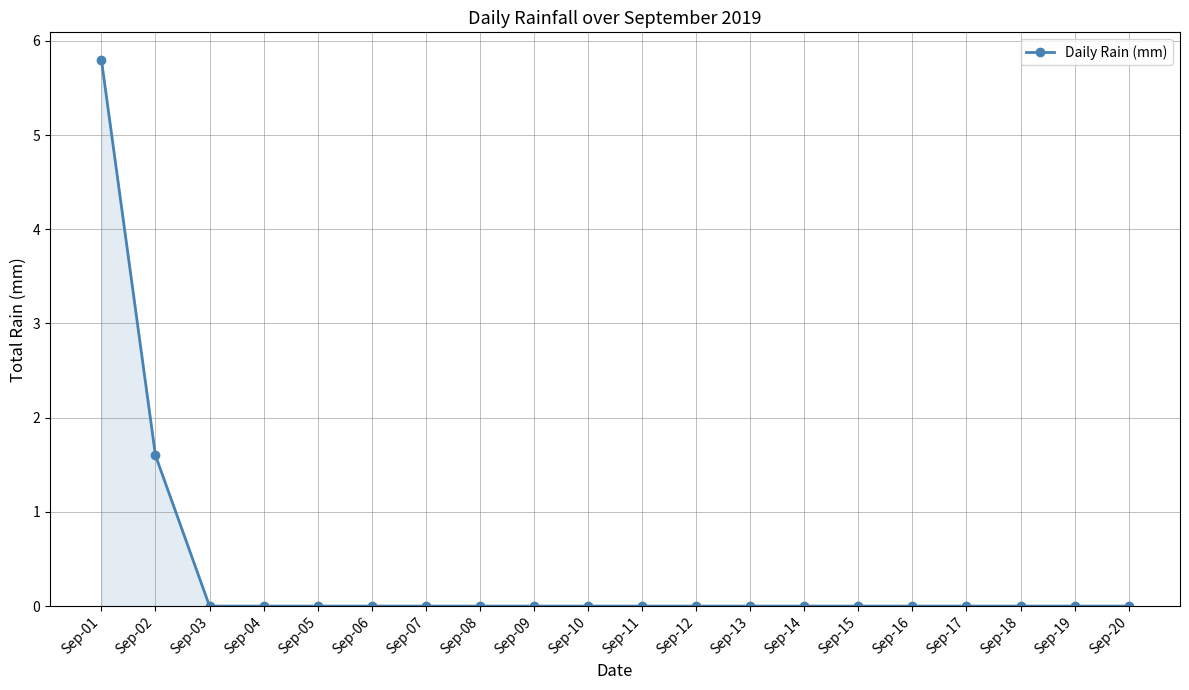

Where is the data nearest to the value 2?

Sep-02